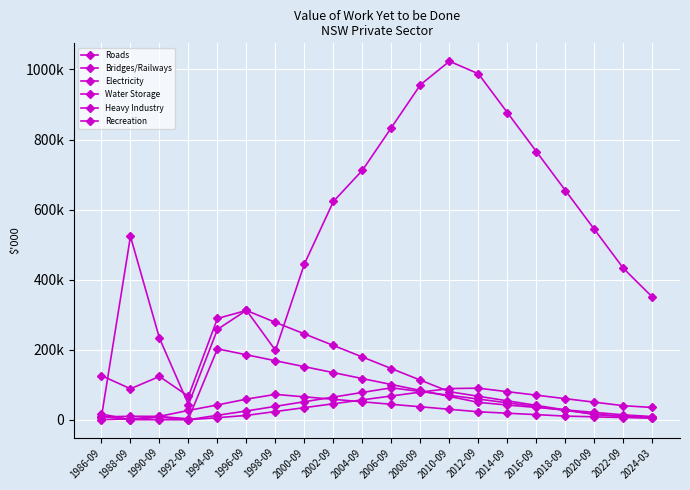

What is the average value of the Roads series?

539062